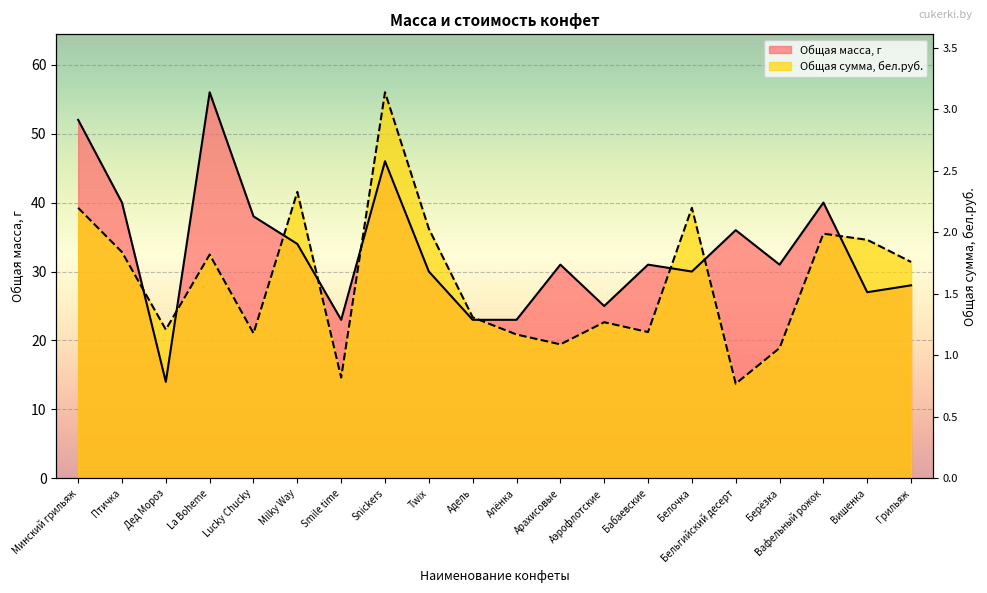

What position from the left is Milky Way?

6